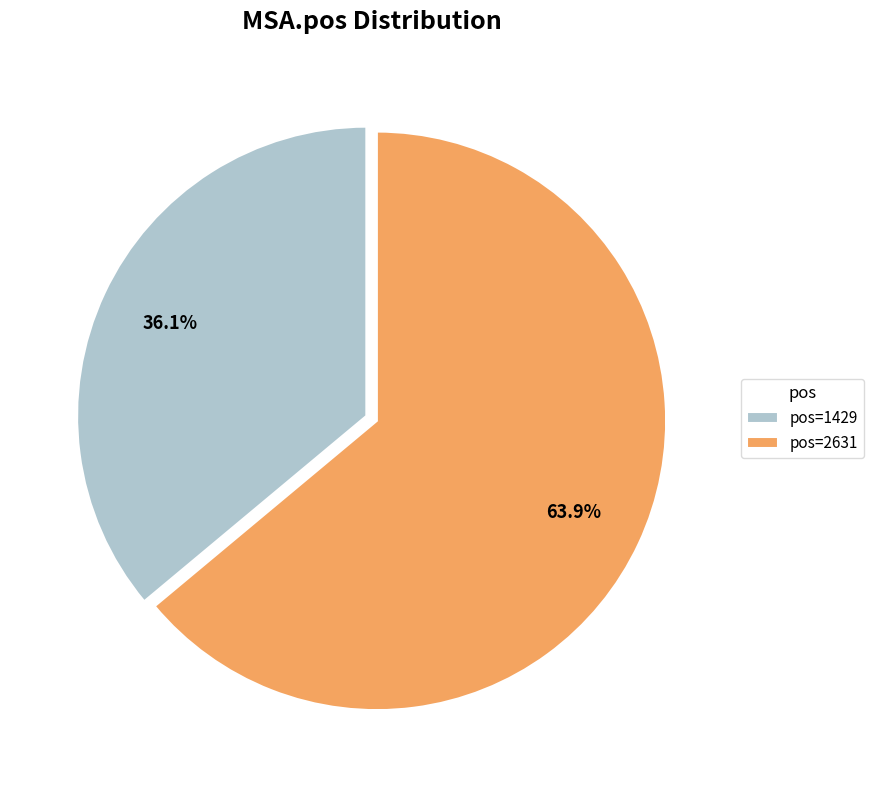

Which category accounts for the majority?

pos=2631